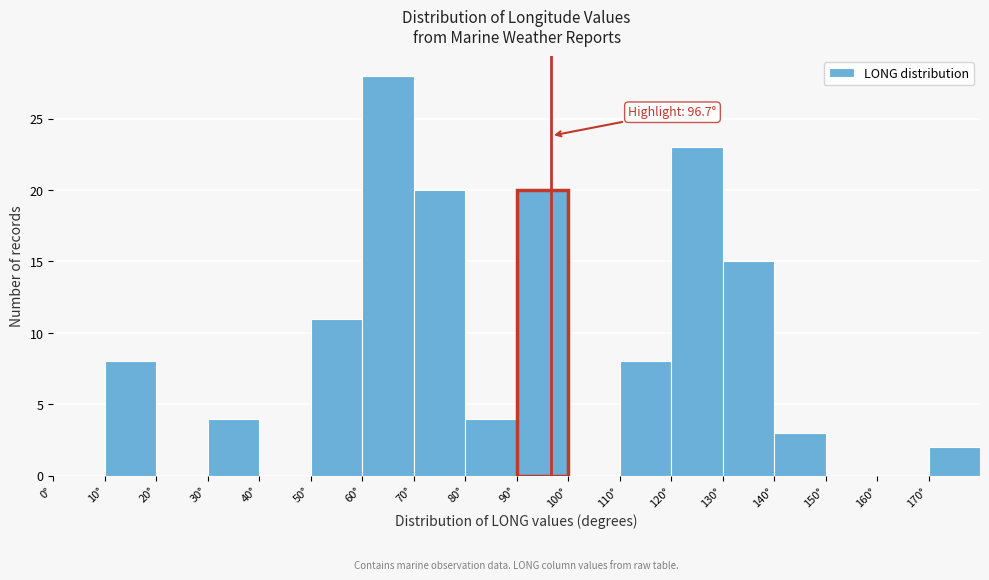

Which range on the x-axis has the tallest bar?

60 to 70